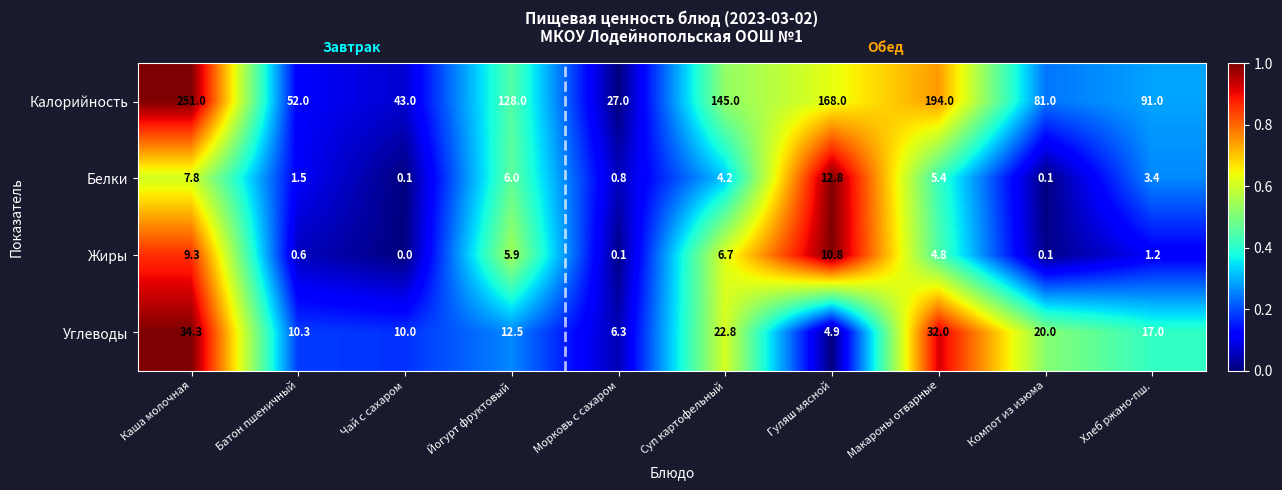

What is the greatest value displayed?

251.0